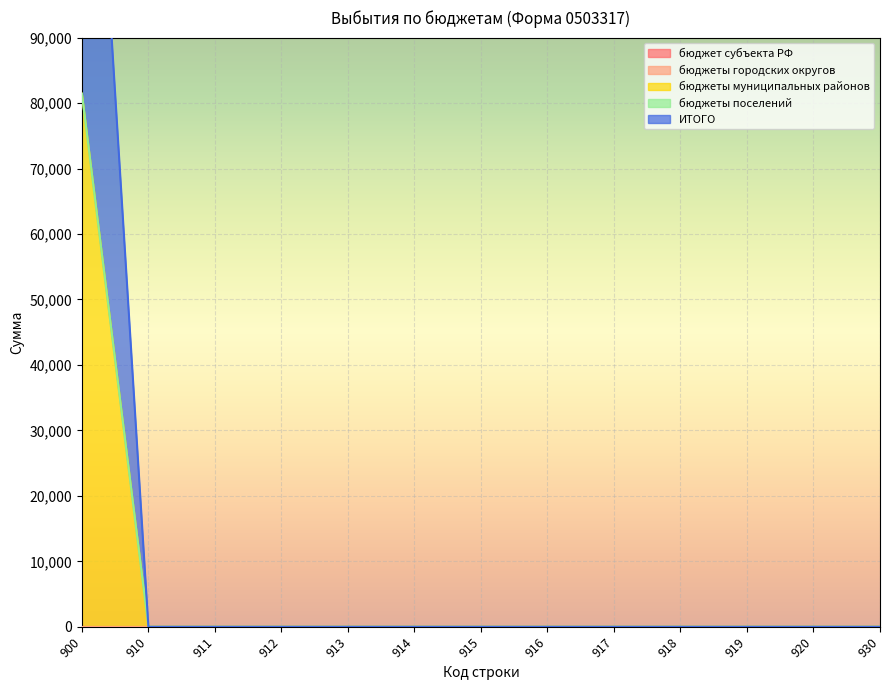

Reading left to right, transcribe all the data shown in this chart.

бюджет субъекта РФ: 900=0	910=0	911=0	912=0	913=0	914=0	915=0	916=0	917=0	918=0	919=0	920=0	930=0
бюджеты городских округов: 900=0	910=0	911=0	912=0	913=0	914=0	915=0	916=0	917=0	918=0	919=0	920=0	930=0
бюджеты муниципальных районов: 900=81433	910=0	911=0	912=0	913=0	914=0	915=0	916=0	917=0	918=0	919=0	920=0	930=0
бюджеты поселений: 900=0	910=0	911=0	912=0	913=0	914=0	915=0	916=0	917=0	918=0	919=0	920=0	930=0
ИТОГО: 900=81433	910=0	911=0	912=0	913=0	914=0	915=0	916=0	917=0	918=0	919=0	920=0	930=0